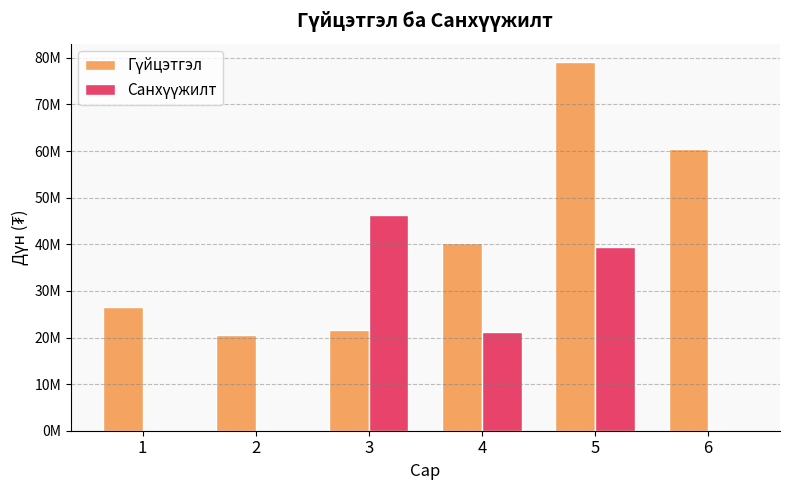

Rank the series by their maximum value, from lowest to highest.

Санхүүжилт, Гүйцэтгэл